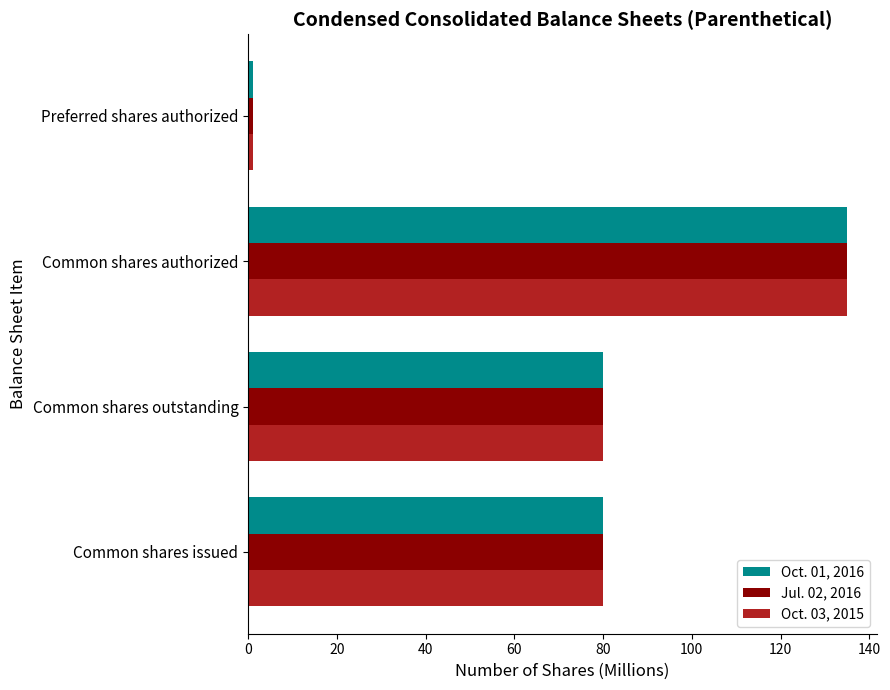

What is the maximum value shown in the chart?

135.0